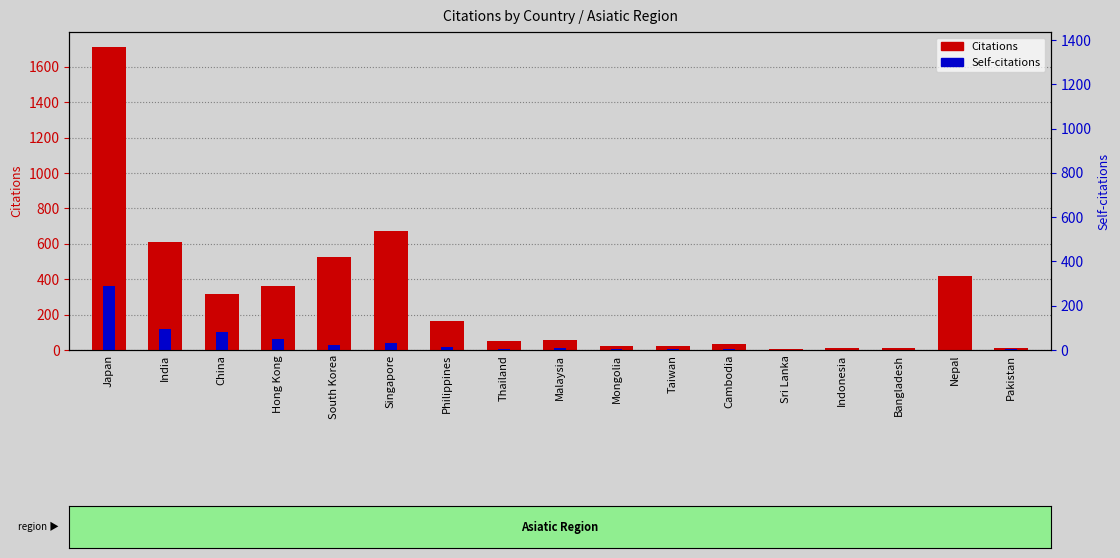

What is the label of the 1st bar from the left?

Japan